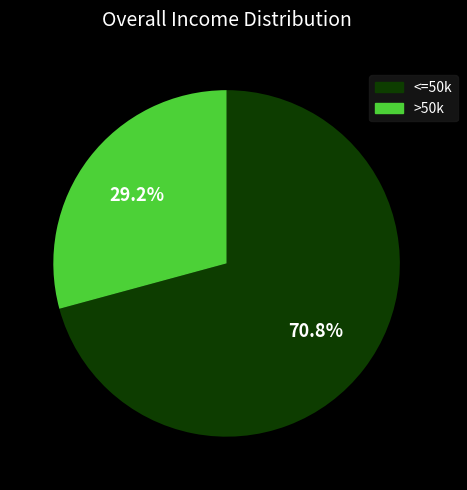

Is there any slice that represents more than half of the pie?

Yes